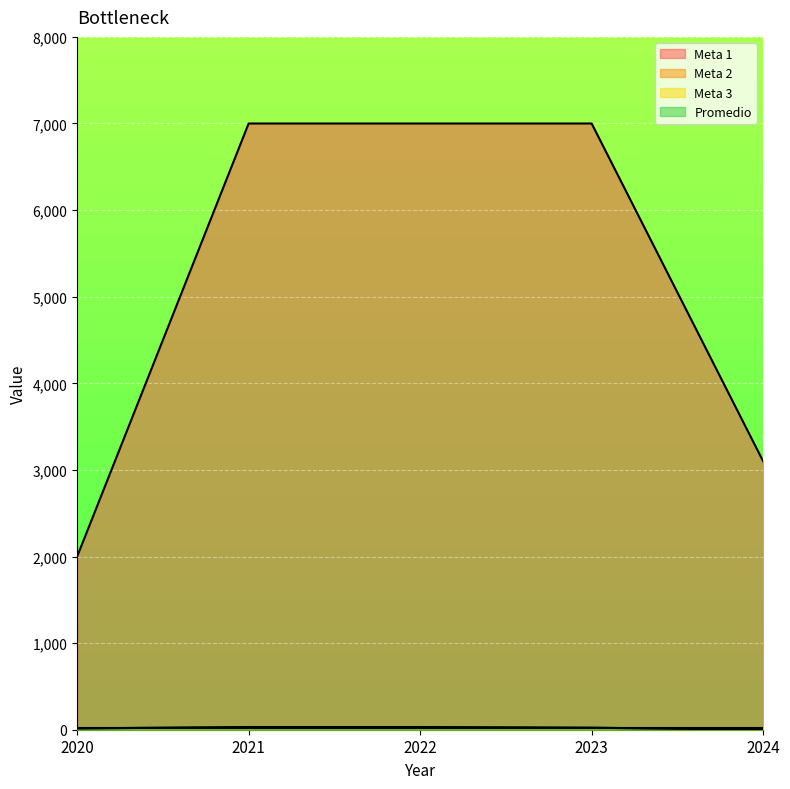

Is it true that Promedio equals 21.5 at 2023?

True